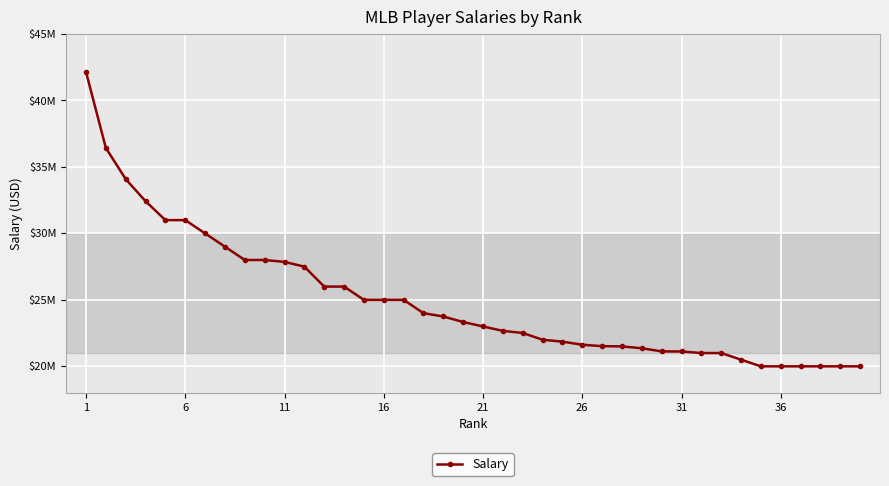

Does the chart have visible grid lines?

Yes